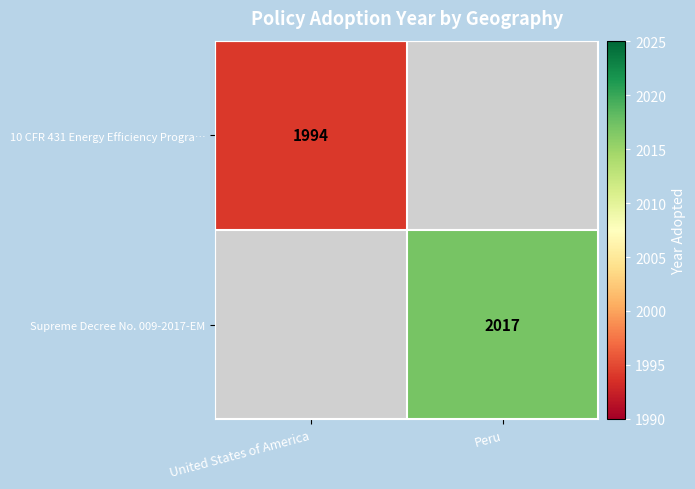

Is it true that 10 CFR 431 Energy Efficiency Progra… equals 1353 at United States of America?

False